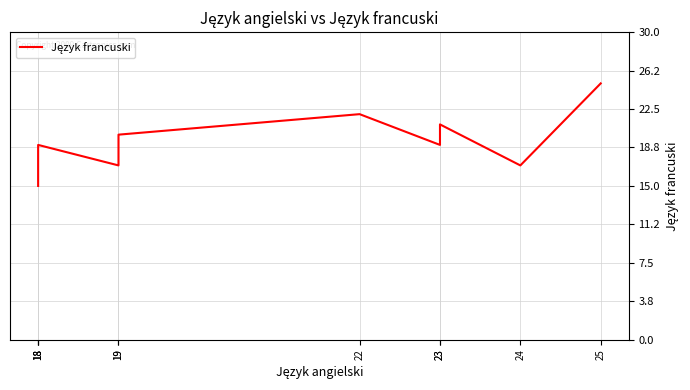

Where is the first local minimum?

19